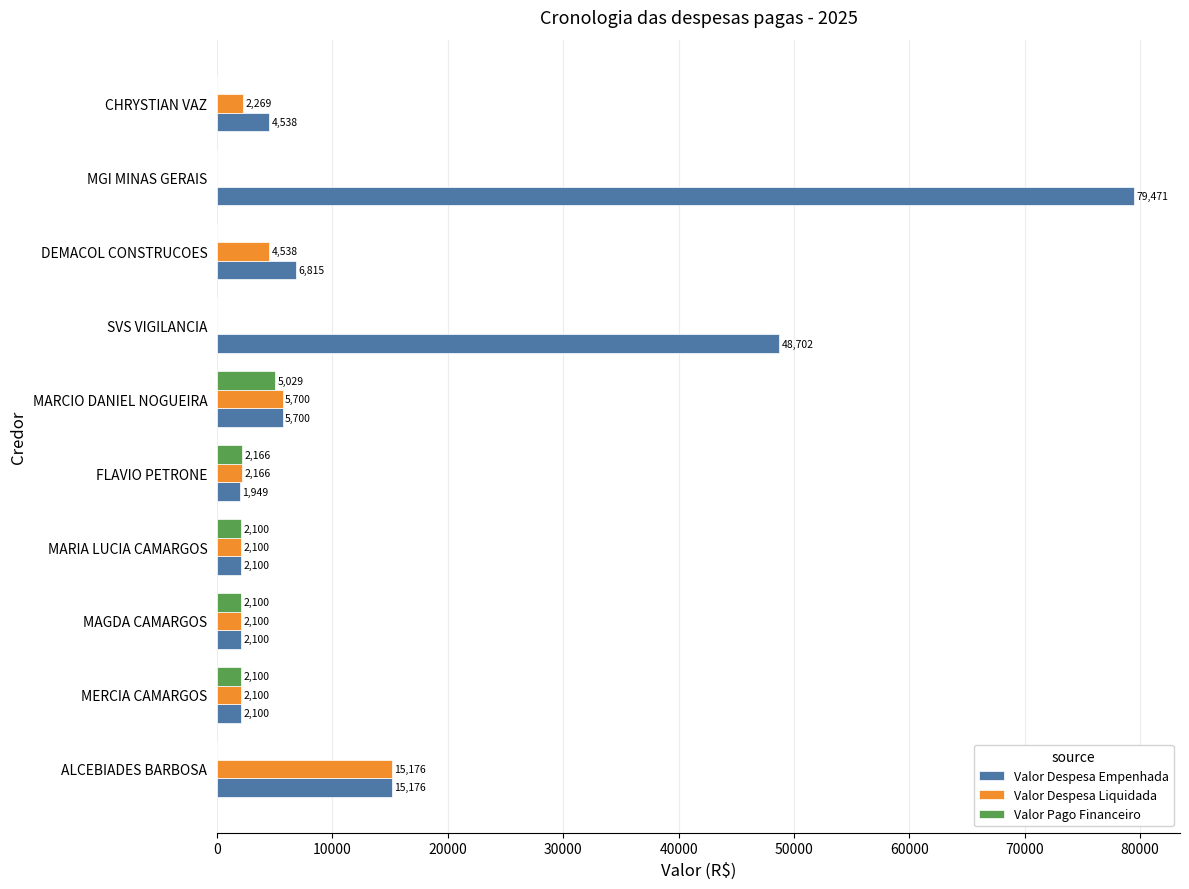

What is the maximum value shown in the chart?

79471.4